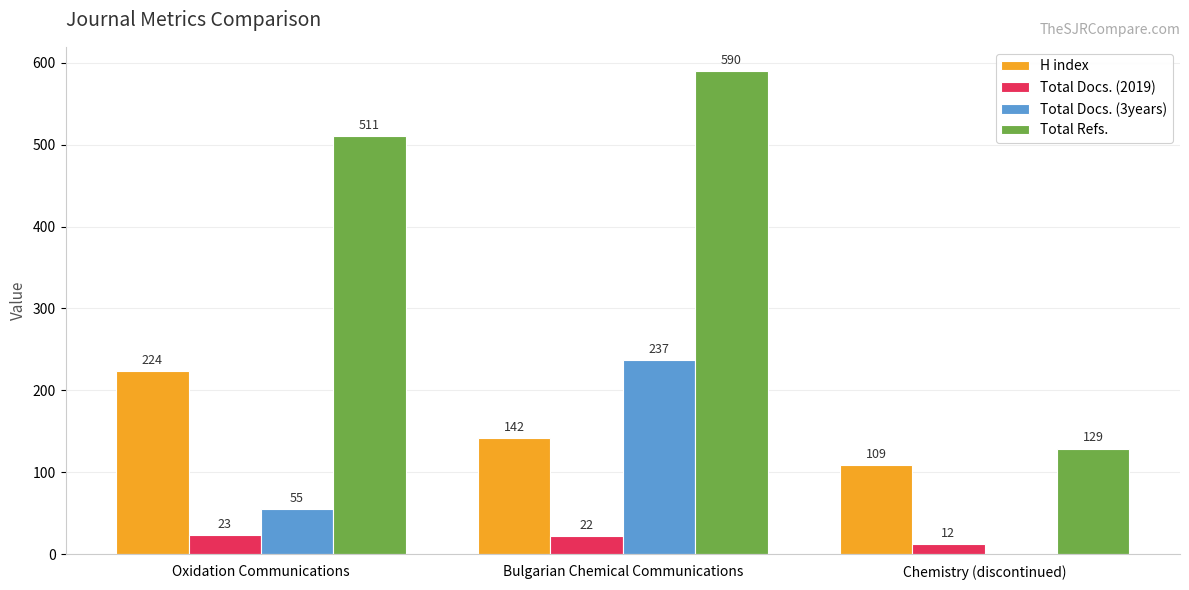

The value of Total Refs. at Oxidation Communications is 511. True or false?

True